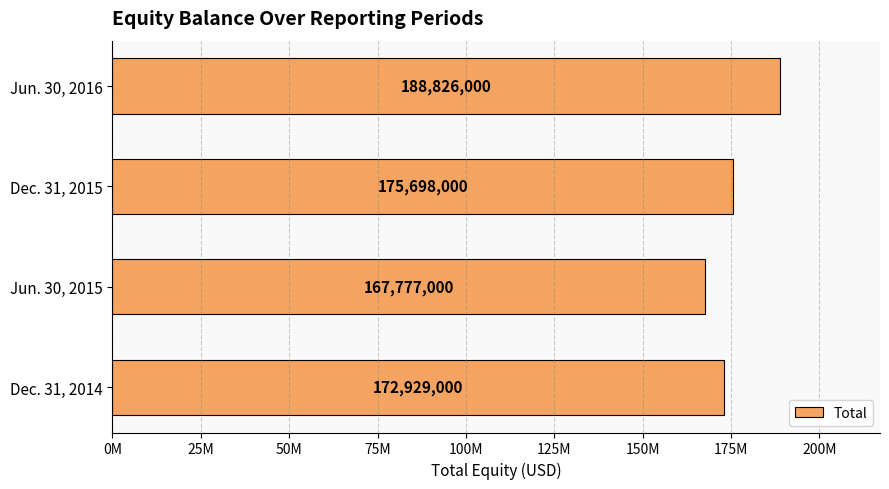

Are the bars horizontal?

Yes